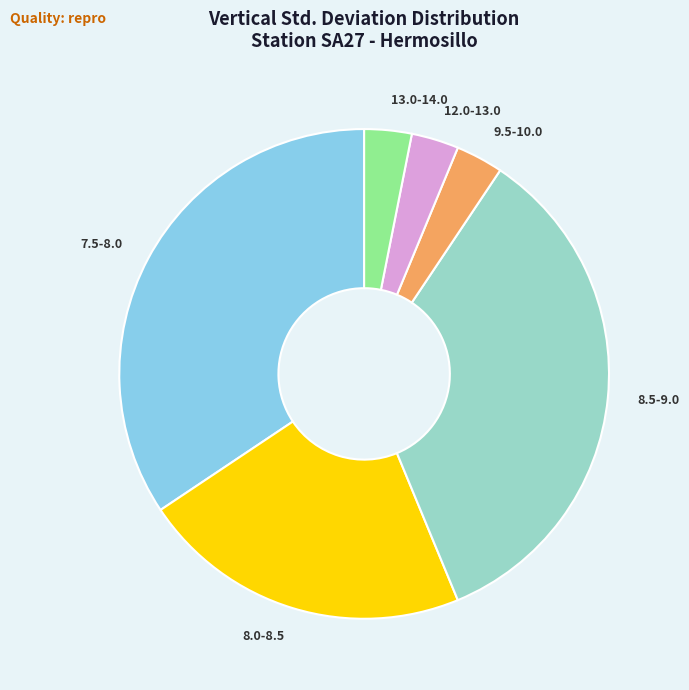

Between 8.0-8.5 and 12.0-13.0, which is larger?

8.0-8.5